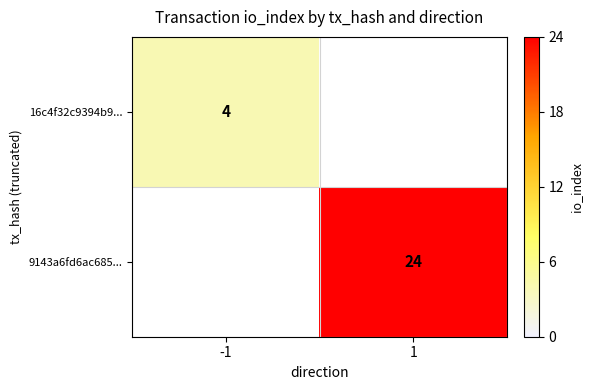

True or false: 16c4f32c9394b9... has a value of 4 at -1.

True